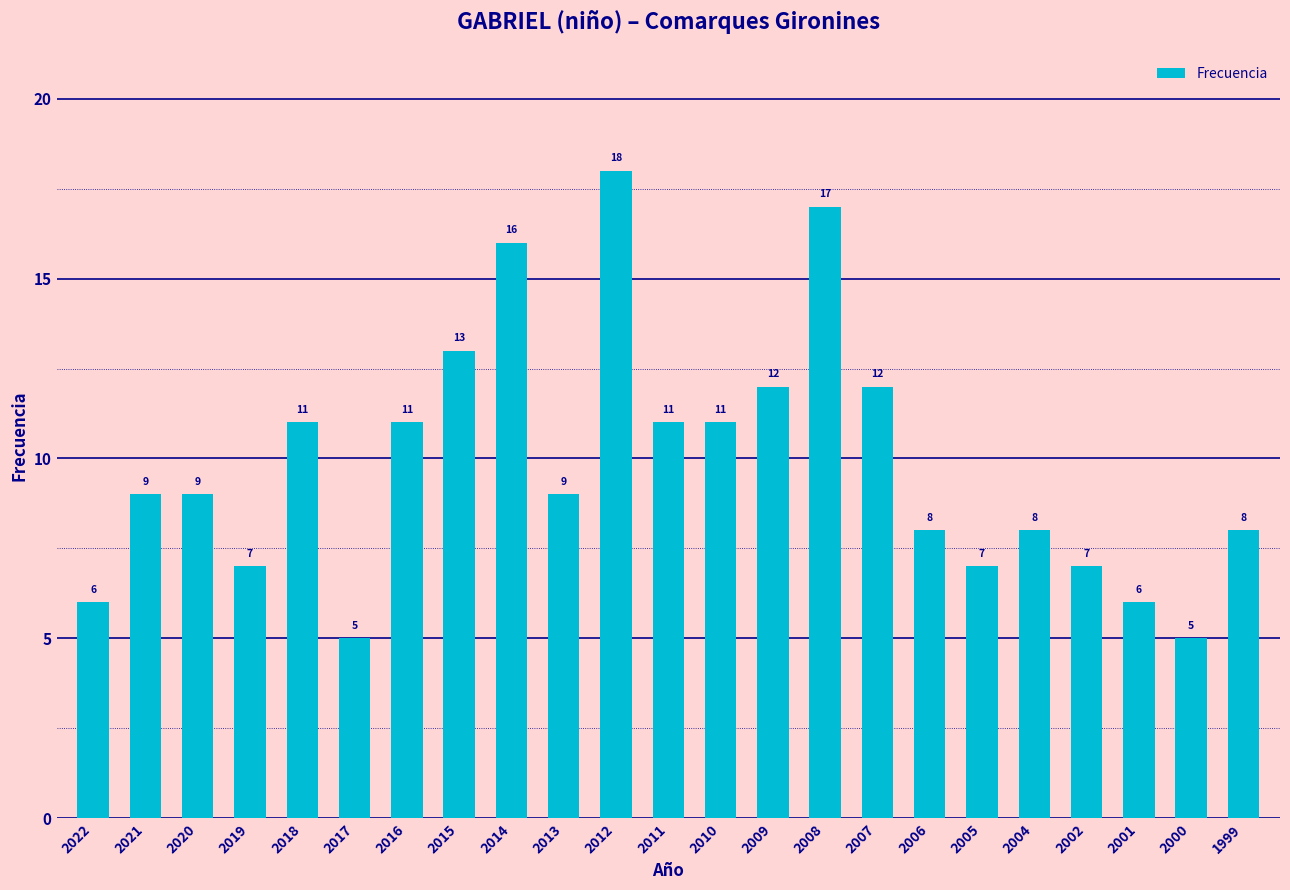

Is it true that the value at 2018 is 11?

True